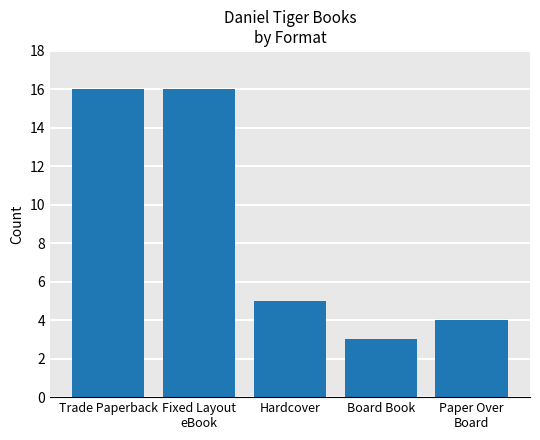

What is the difference between the maximum and minimum values?

13